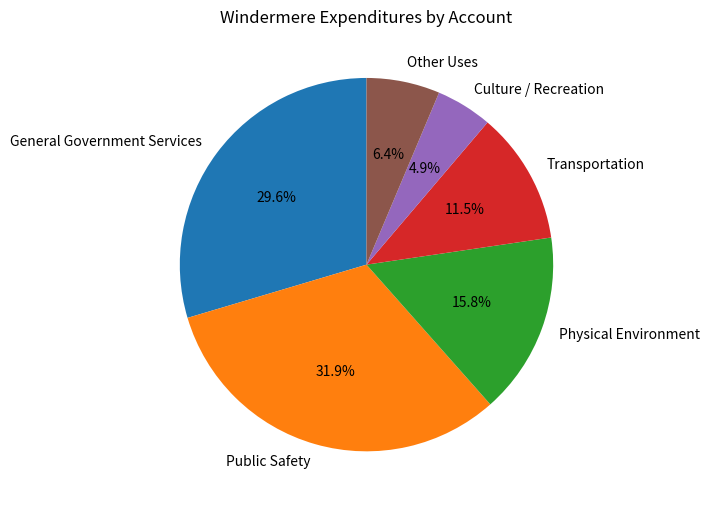

True or false: Physical Environment accounts for 24% of the total.

False